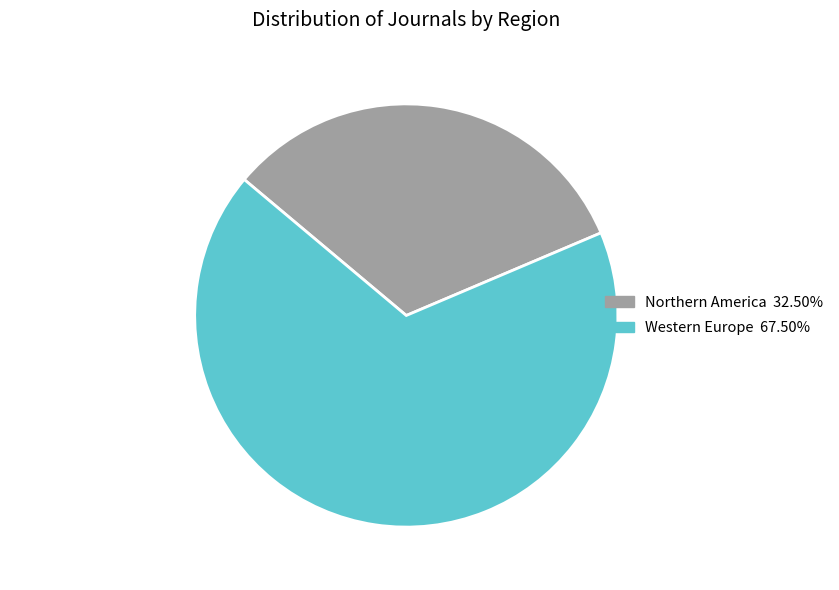

Is Western Europe 67.50% the majority of the pie?

Yes